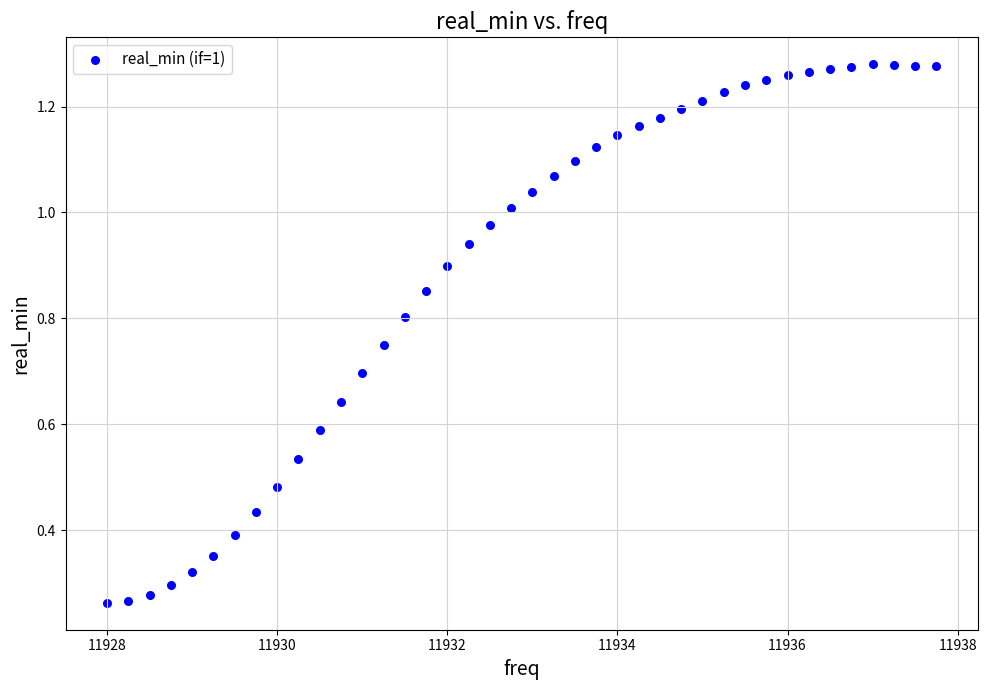

What is the range of X values (max minus min)?

9.8